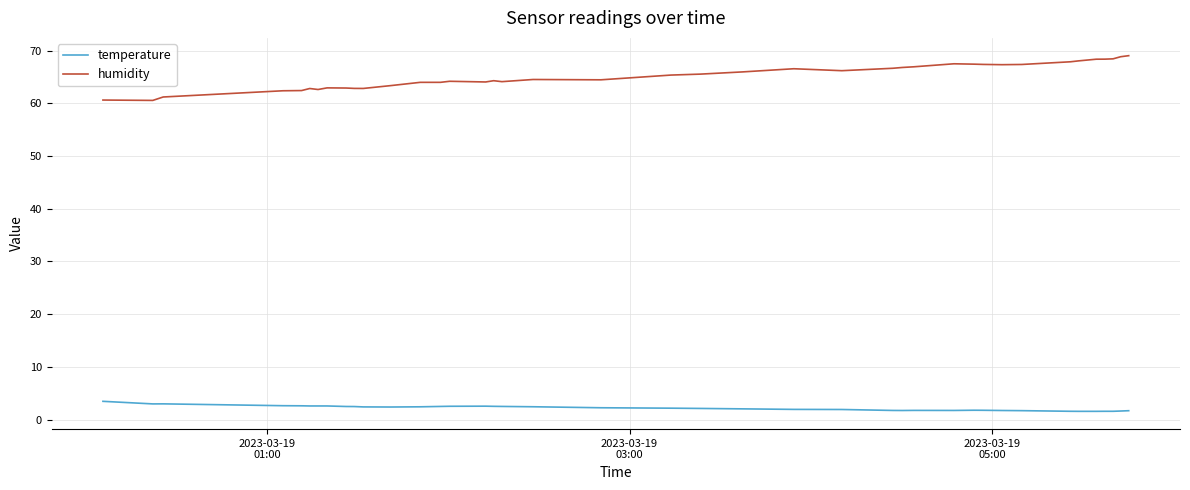

Which series has the largest total across all categories?

humidity